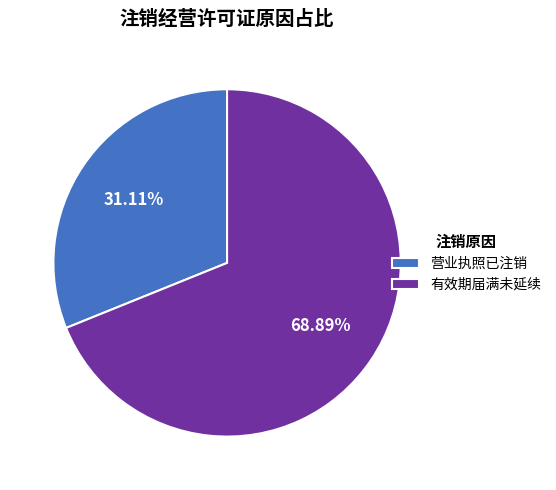

To the nearest percent, what is the average slice percentage?

50%